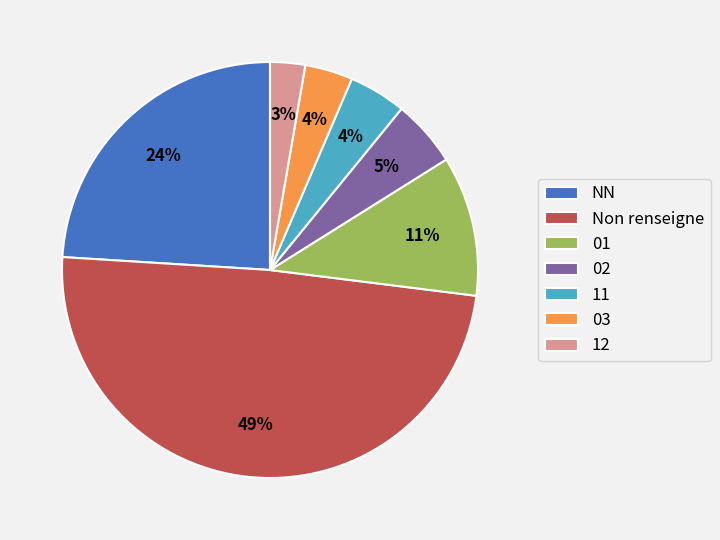

Does any single category account for the majority?

No